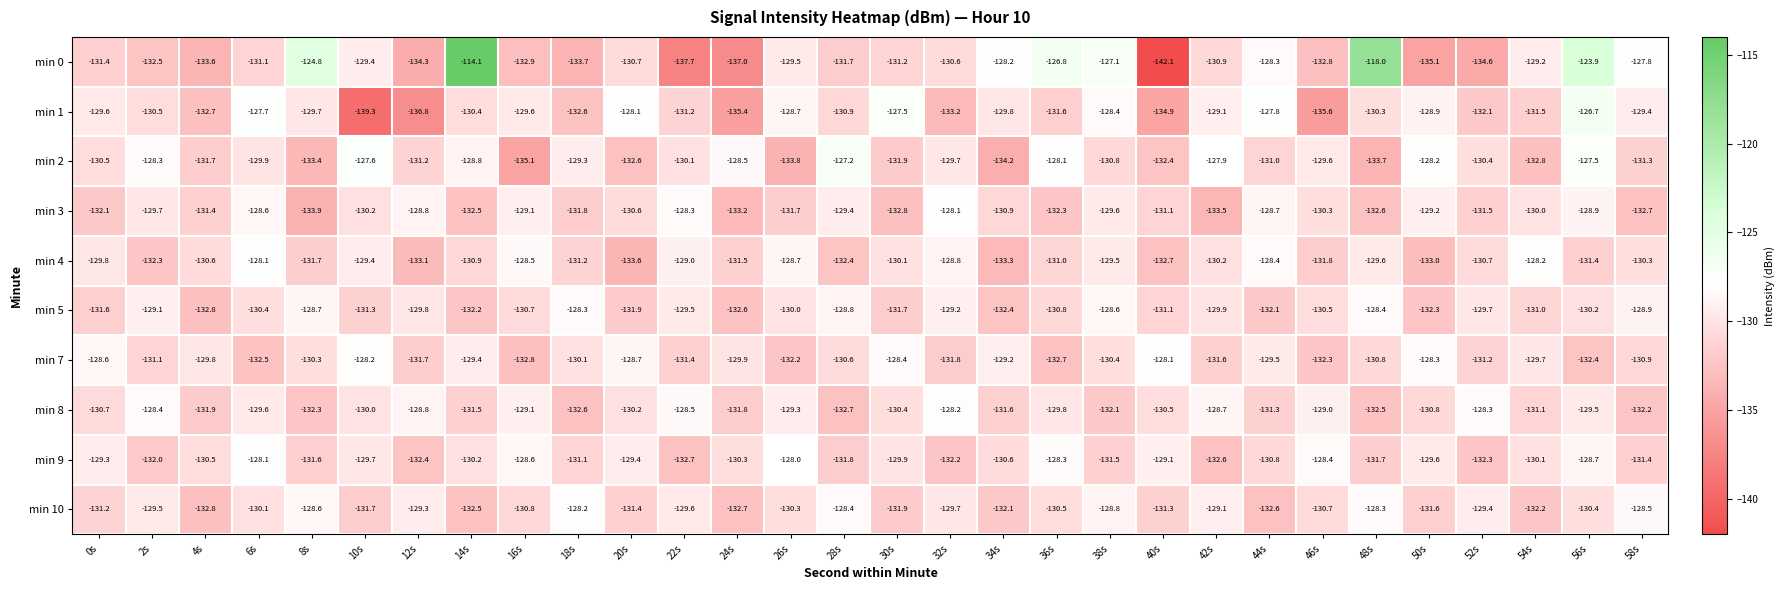

What is the highest value of the min 1 series?

-126.7